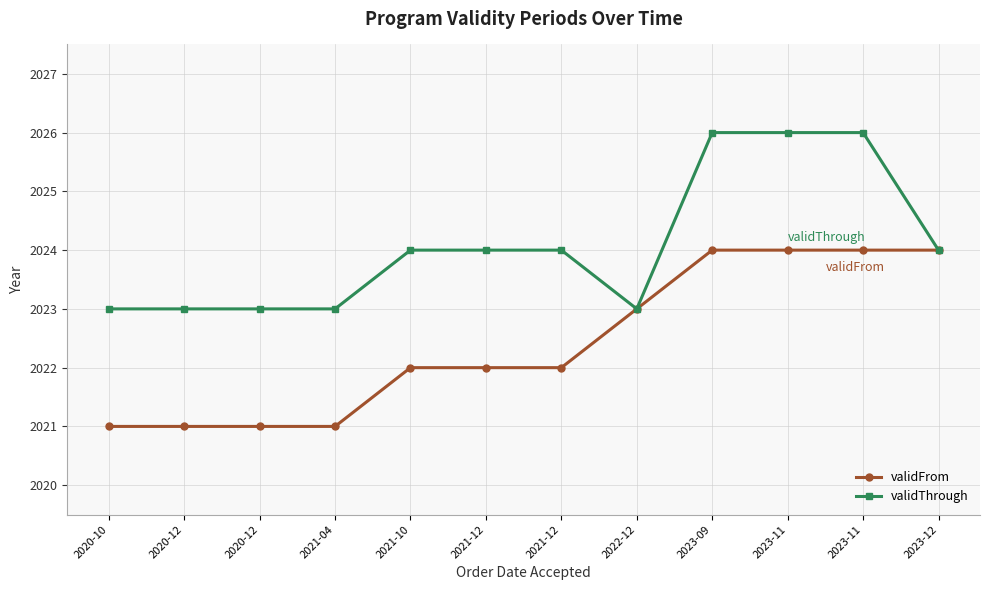

True or false: validFrom and validThrough cross at least once.

False